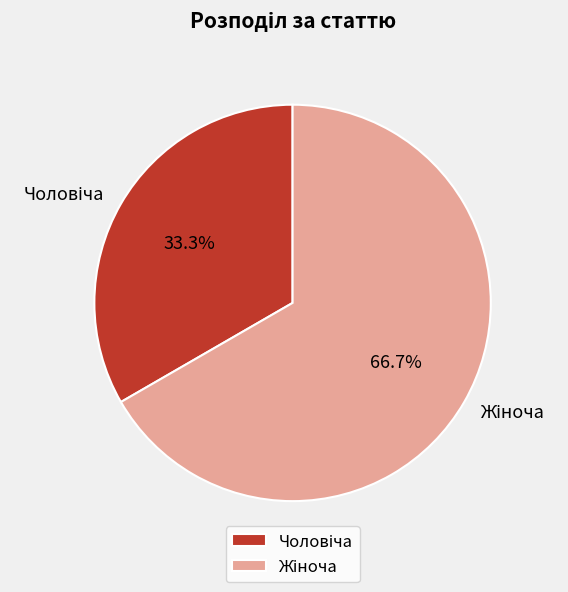

Is there any slice that represents more than half of the pie?

Yes